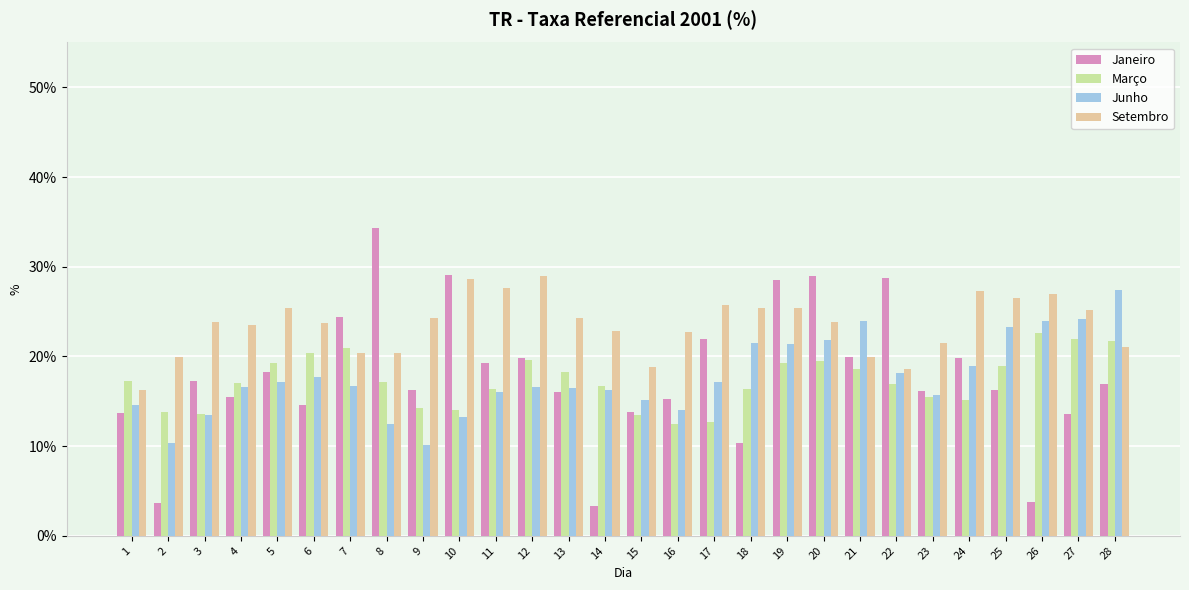

What is the approximate value of Janeiro at 12?

0.2